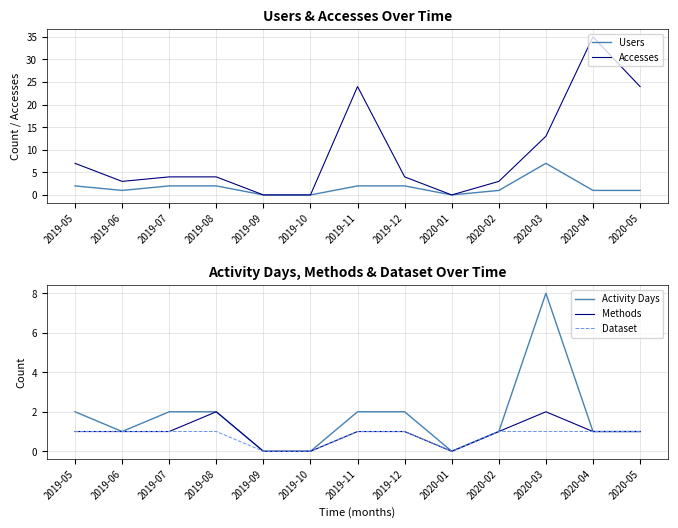

How many series are shown in this chart?

5